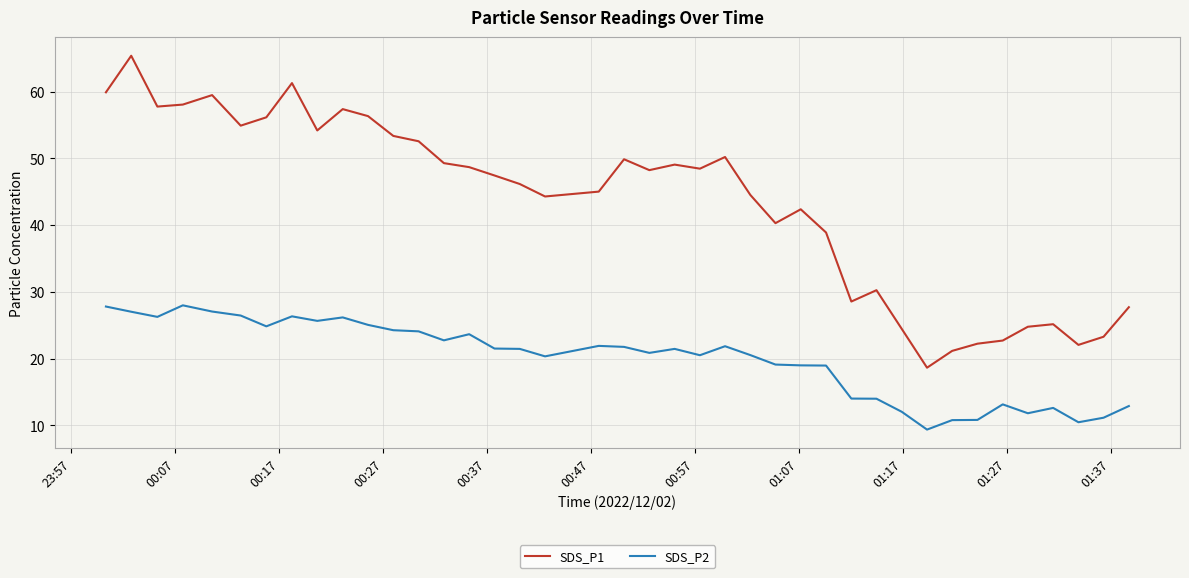

True or false: SDS_P2 has more than 2 interior local peaks.

True